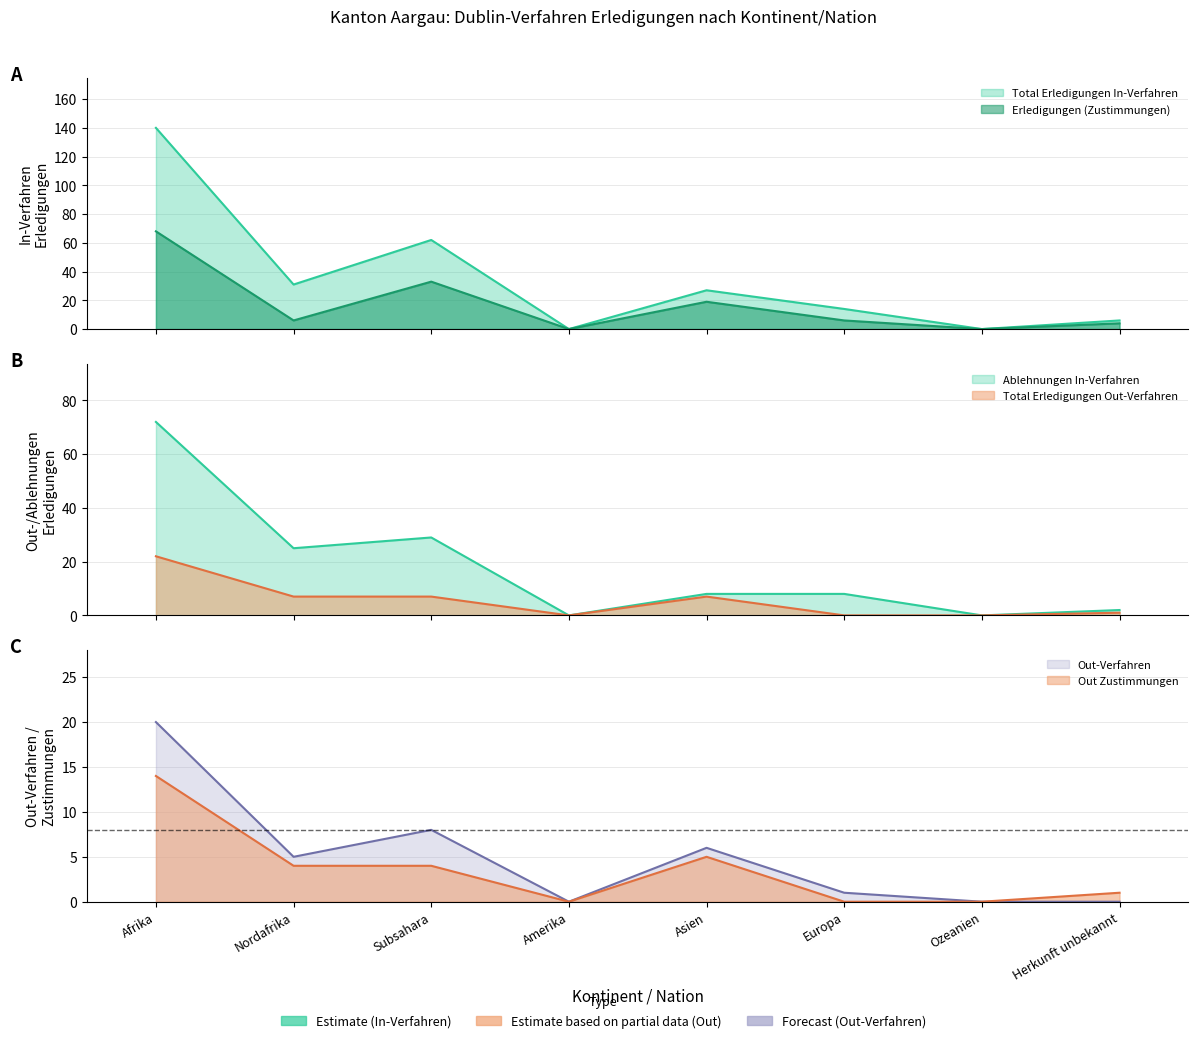

What is the greatest value displayed?

140